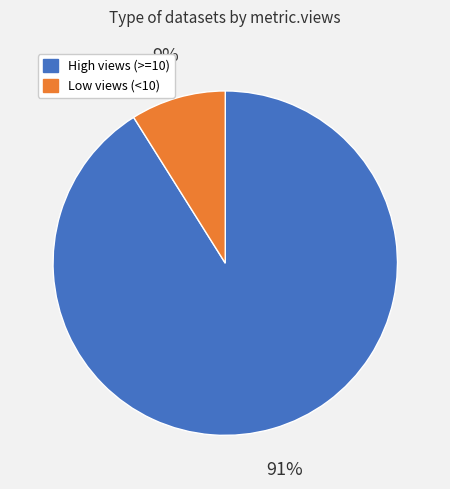

To the nearest percent, what is the average slice percentage?

50%